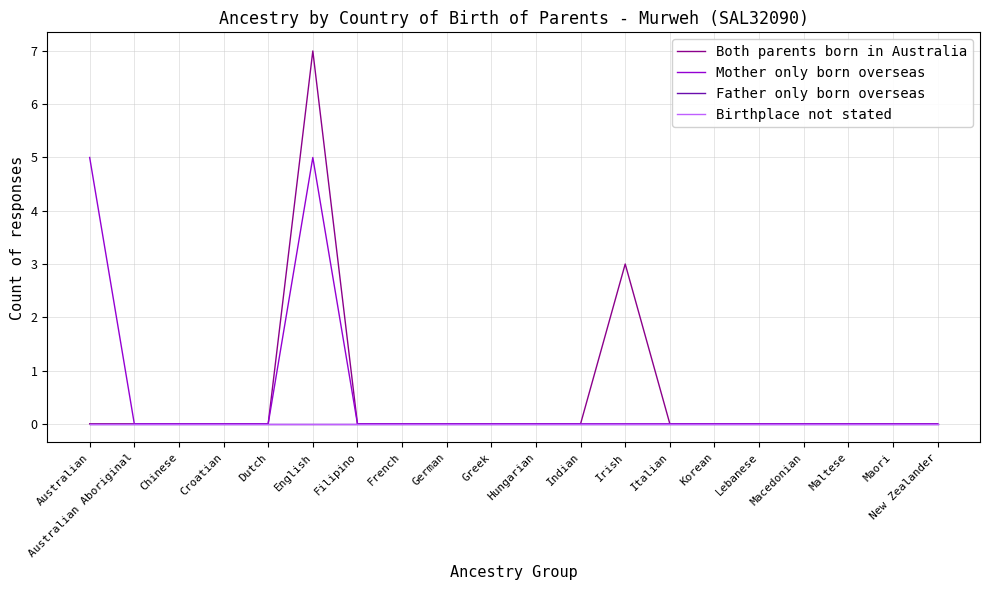

True or false: Father only born overseas and Birthplace not stated intersect in this chart.

False